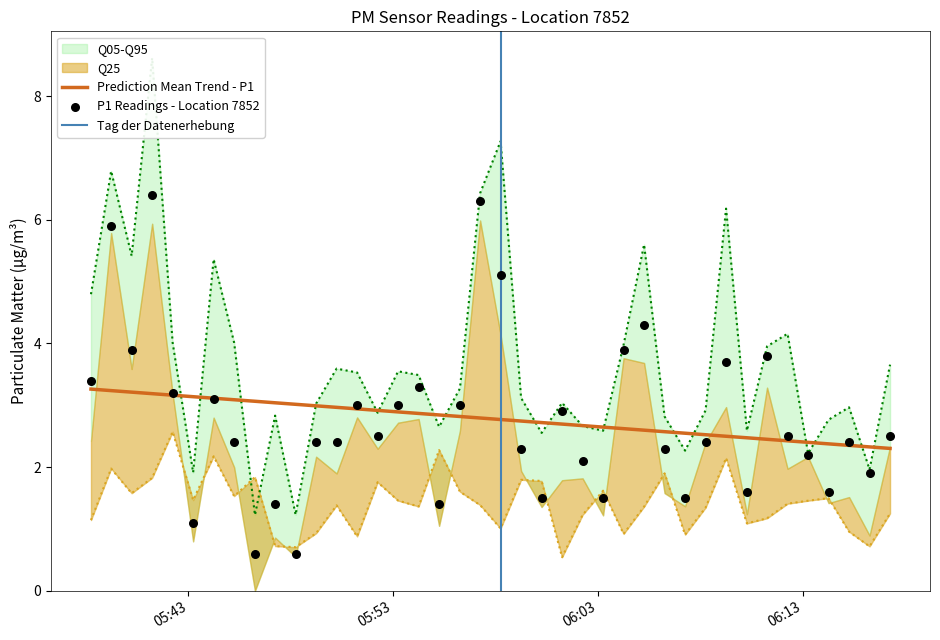

What is the minimum value for Prediction Mean Trend - P1?

2.3